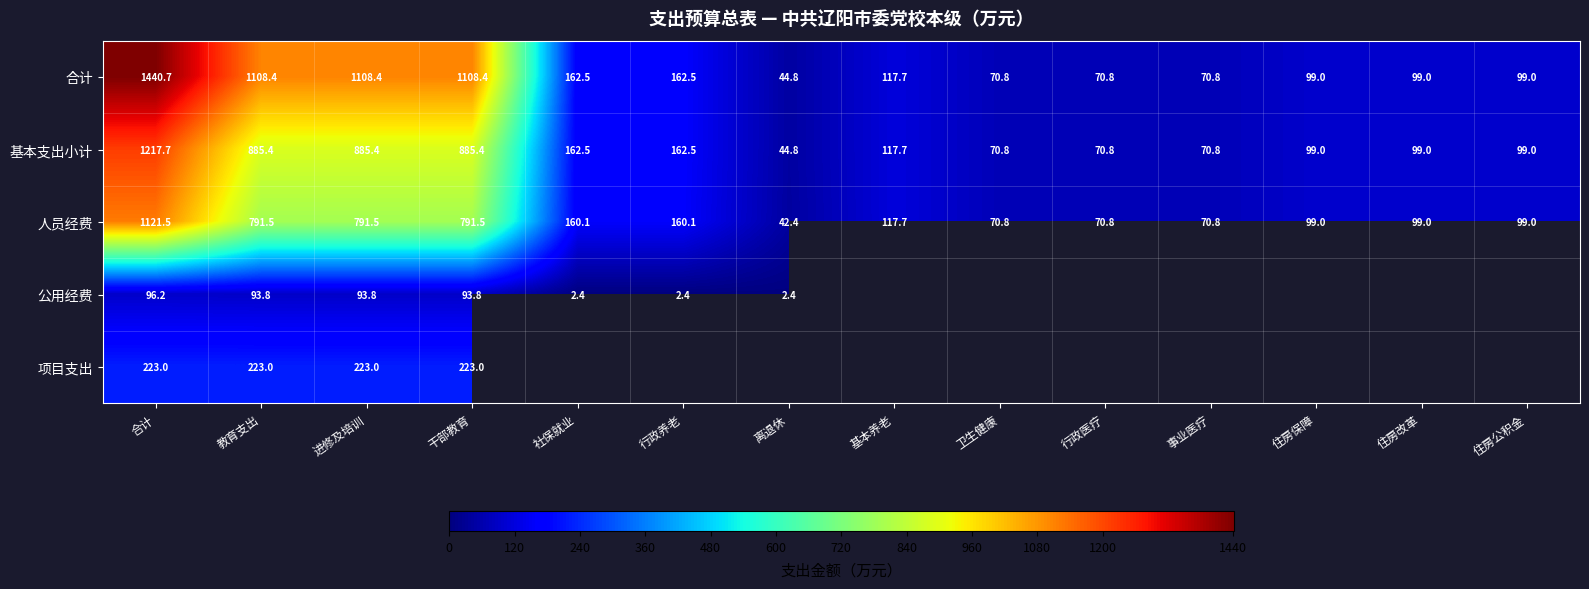

Where does the 合计 series first go above 117?

合计